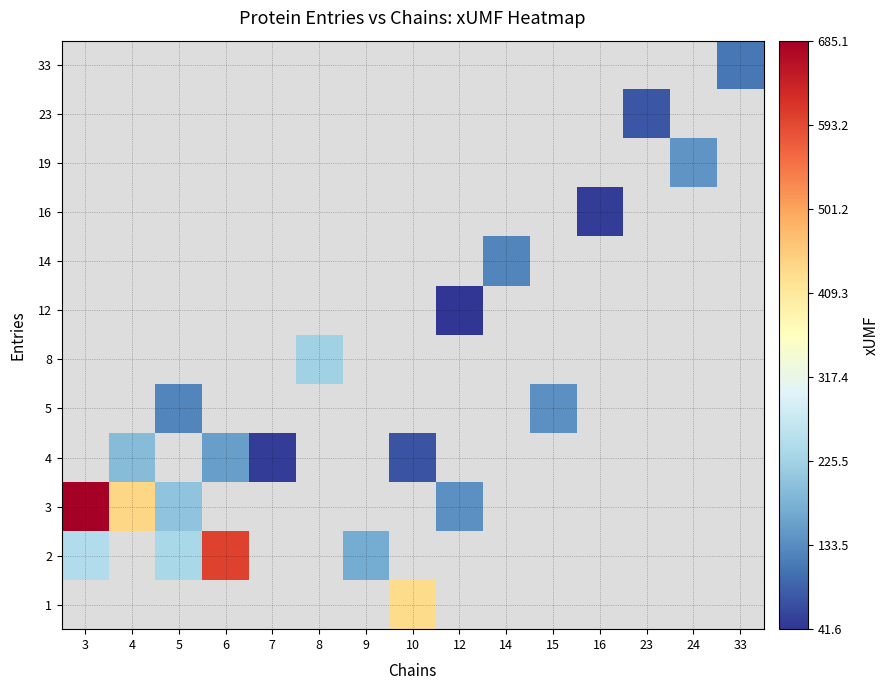

What is the difference between the maximum and minimum values in the 3 series?

546.2